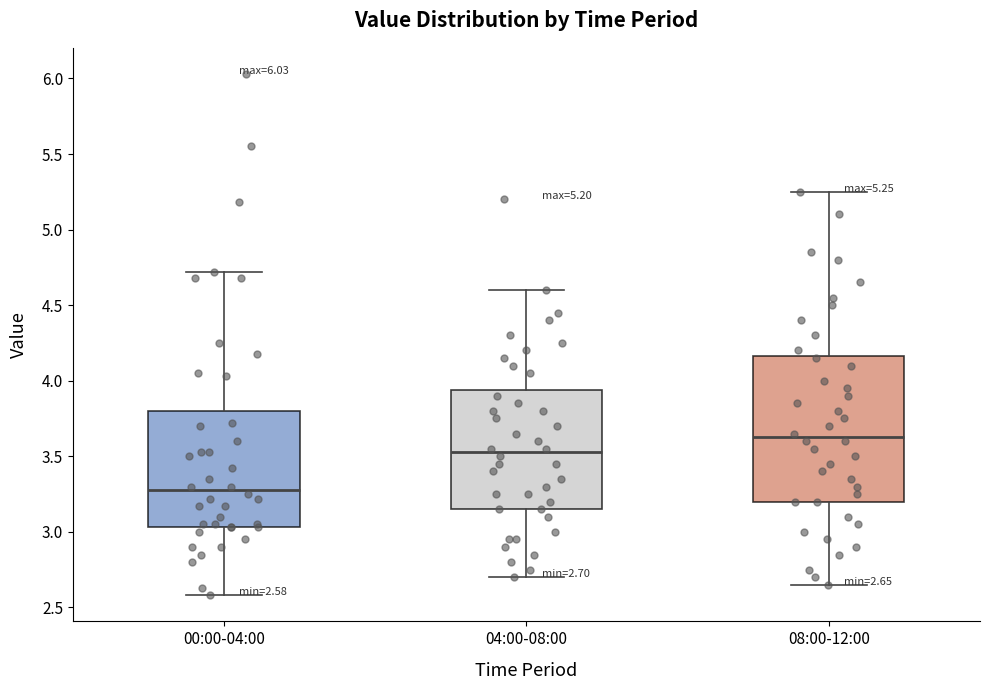

Which box's median line is the lowest?

00:00-04:00